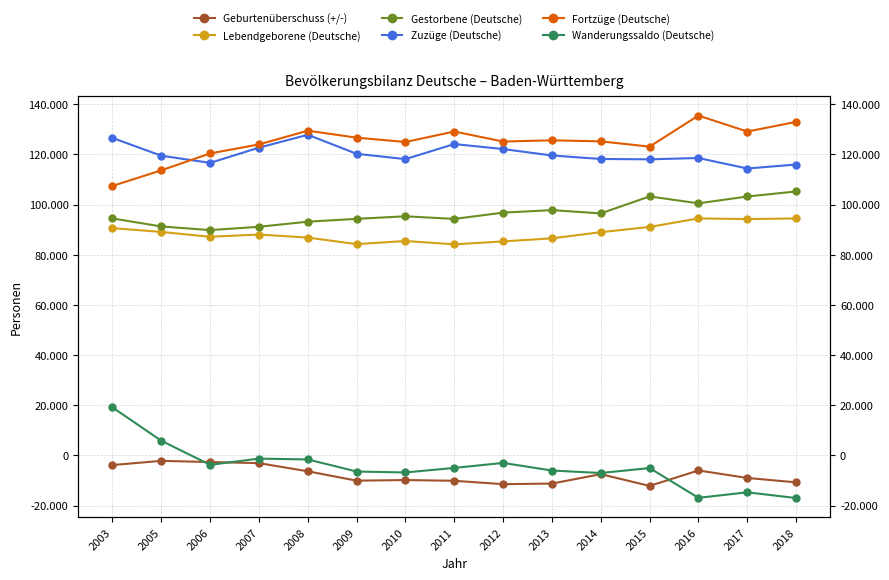

Reading left to right, list all the values displayed in this chart.

Geburtenüberschuss (+/-): 2003=-3851	2005=-2184	2006=-2654	2007=-3095	2008=-6338	2009=-10086	2010=-9837	2011=-10134	2012=-11476	2013=-11241	2014=-7487	2015=-12172	2016=-6009	2017=-9002	2018=-10754
Lebendgeborene (Deutsche): 2003=90602	2005=89084	2006=87160	2007=88043	2008=86834	2009=84216	2010=85476	2011=84134	2012=85304	2013=86532	2014=88986	2015=91071	2016=94472	2017=94211	2018=94461
Gestorbene (Deutsche): 2003=94453	2005=91268	2006=89814	2007=91138	2008=93172	2009=94302	2010=95313	2011=94268	2012=96780	2013=97773	2014=96473	2015=103243	2016=100481	2017=103213	2018=105215
Zuzüge (Deutsche): 2003=126555	2005=119473	2006=116613	2007=122687	2008=127816	2009=120229	2010=118116	2011=124121	2012=122120	2013=119565	2014=118169	2015=118028	2016=118558	2017=114371	2018=115954
Fortzüge (Deutsche): 2003=107416	2005=113644	2006=120371	2007=123971	2008=129445	2009=126672	2010=124929	2011=129118	2012=125123	2013=125608	2014=125196	2015=123091	2016=135481	2017=129103	2018=132958
Wanderungssaldo (Deutsche): 2003=19139	2005=5829	2006=-3758	2007=-1284	2008=-1629	2009=-6443	2010=-6813	2011=-4997	2012=-3003	2013=-6043	2014=-7027	2015=-5063	2016=-16923	2017=-14732	2018=-17004